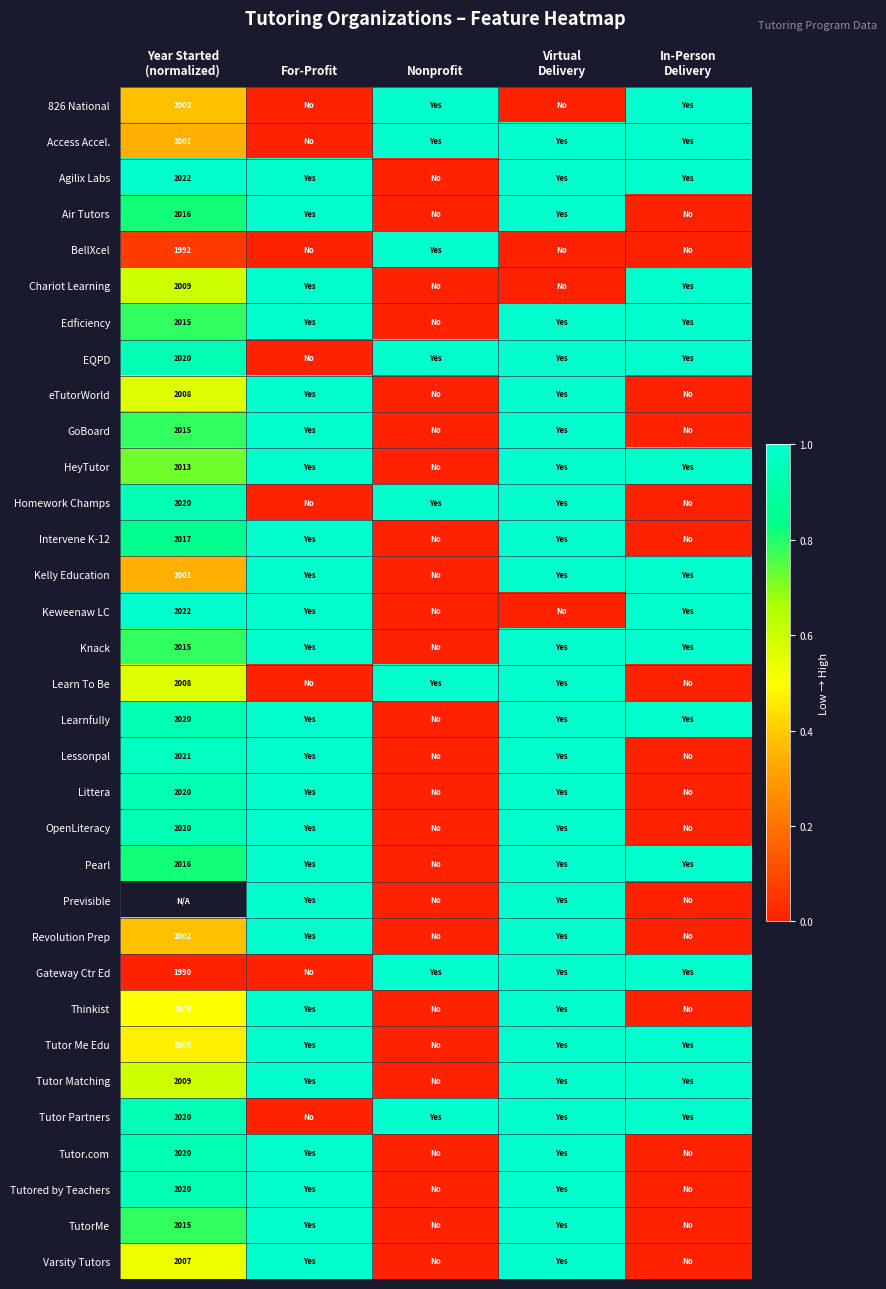

List the labels in order of EQPD value, smallest first.

For-Profit, Year Started (normalized), Nonprofit, Virtual Delivery, In-Person Delivery